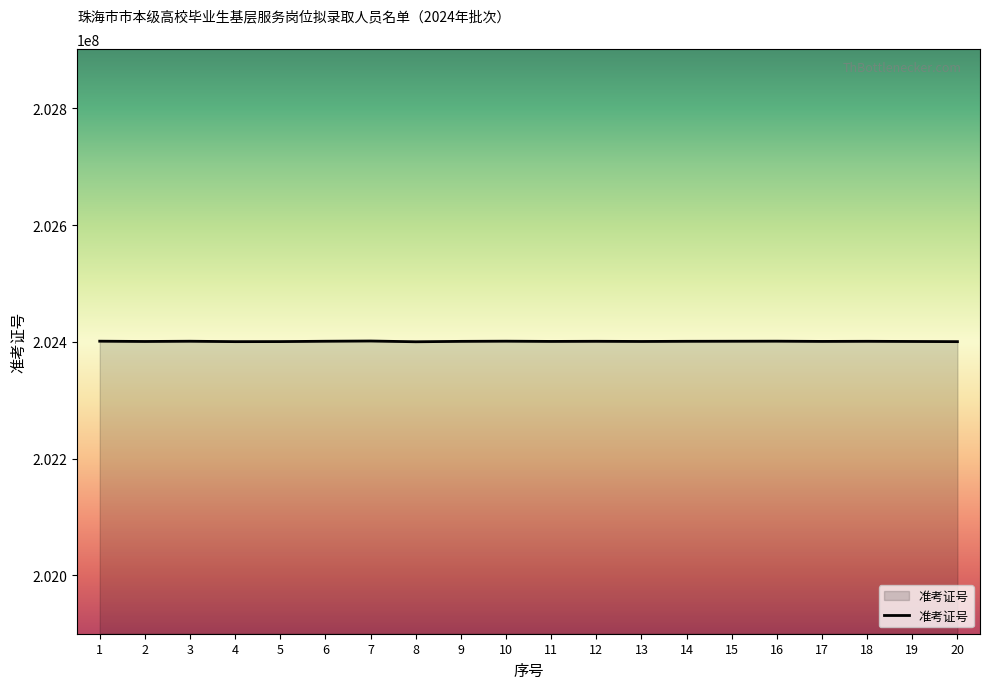

Does the chart have visible grid lines?

No